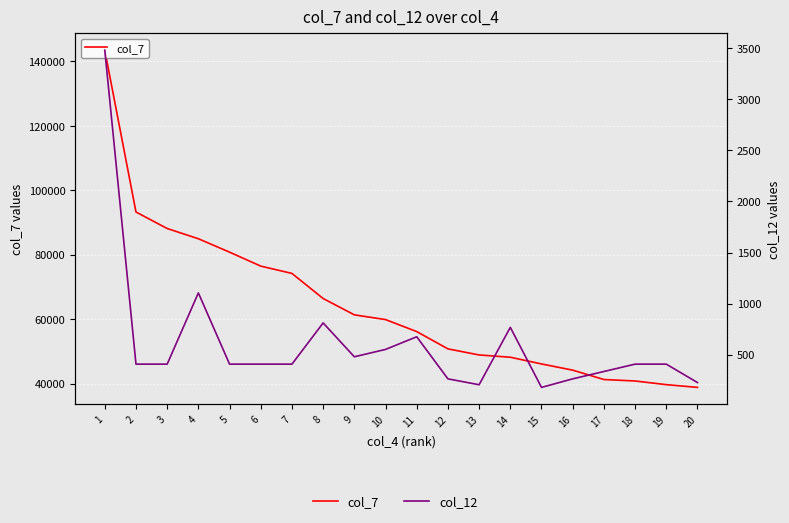

True or false: col_12 has a value of 415.1 at 16.

False